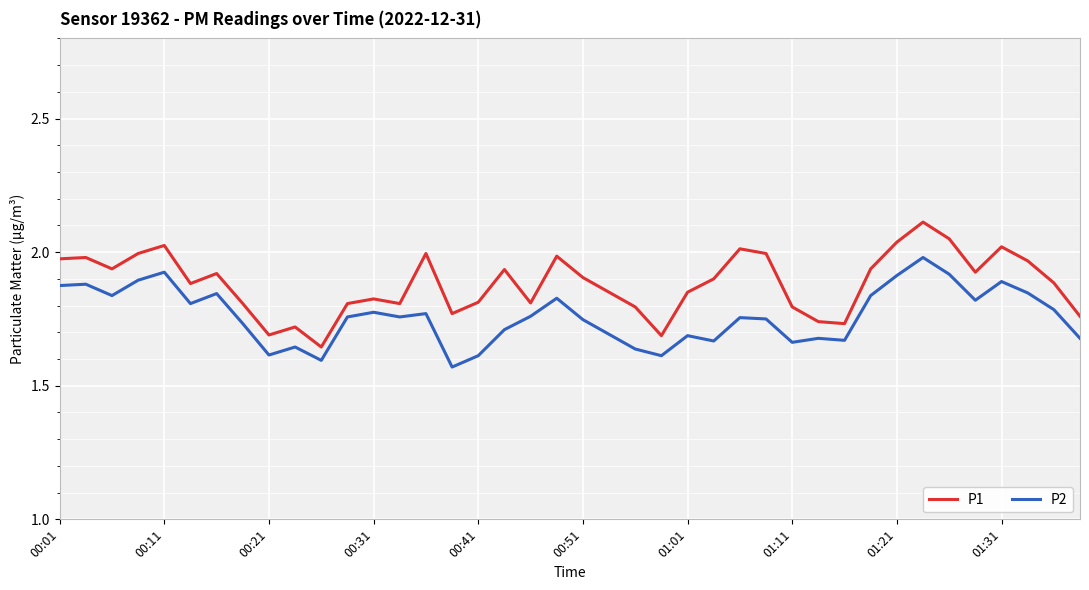

What is the difference between the maximum and minimum values in the P2 series?

0.4